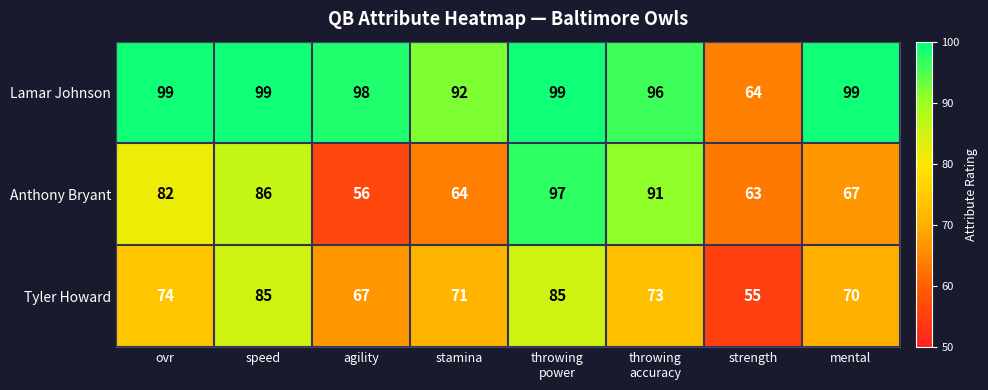

Reading right to left, list all the values displayed in this chart.

Lamar Johnson: 99	64	96	99	92	98	99	99
Anthony Bryant: 67	63	91	97	64	56	86	82
Tyler Howard: 70	55	73	85	71	67	85	74